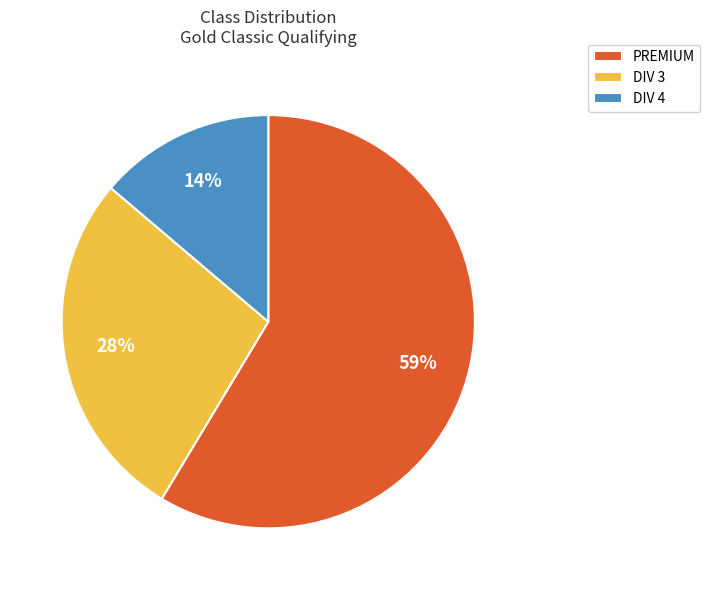

Between DIV 4 and DIV 3, which is larger?

DIV 3